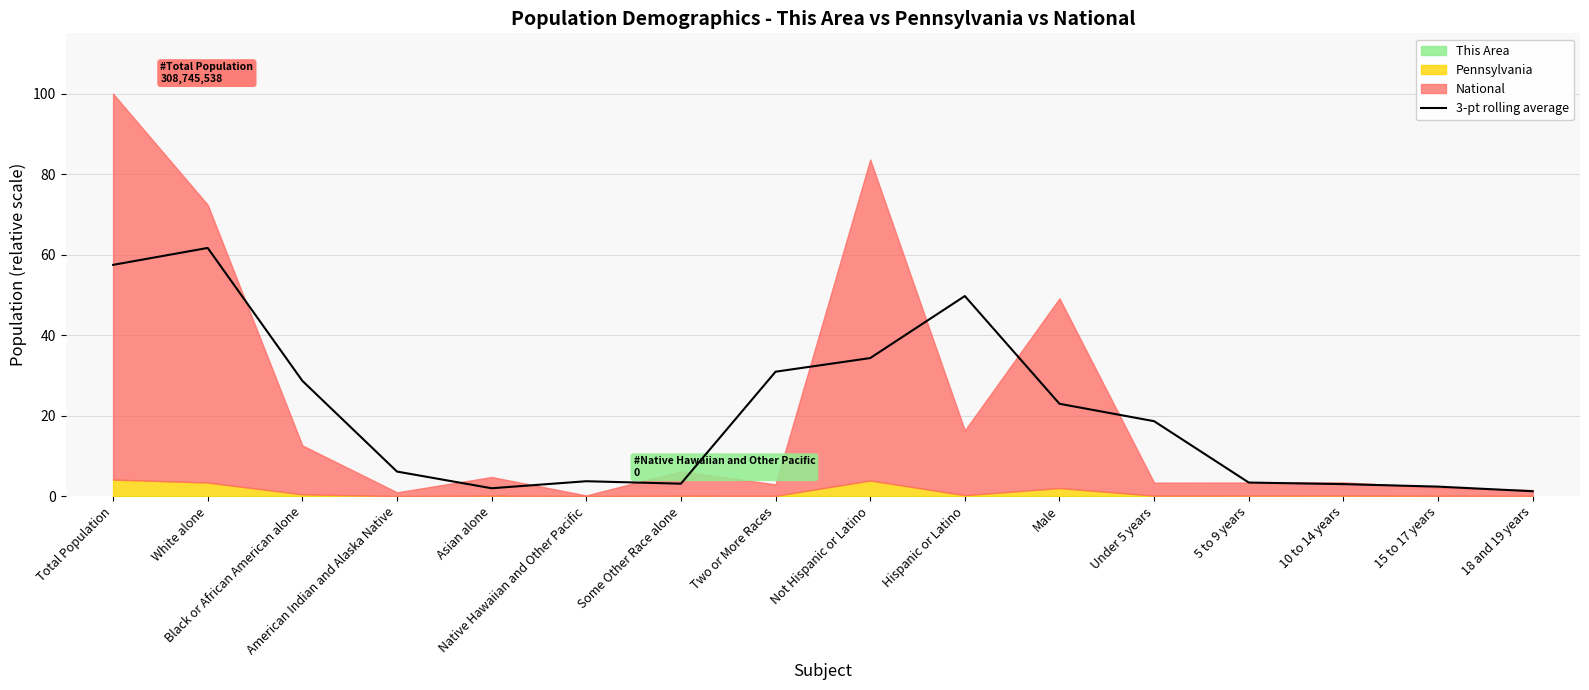

Where is the data nearest to the value 31?

Two or More Races